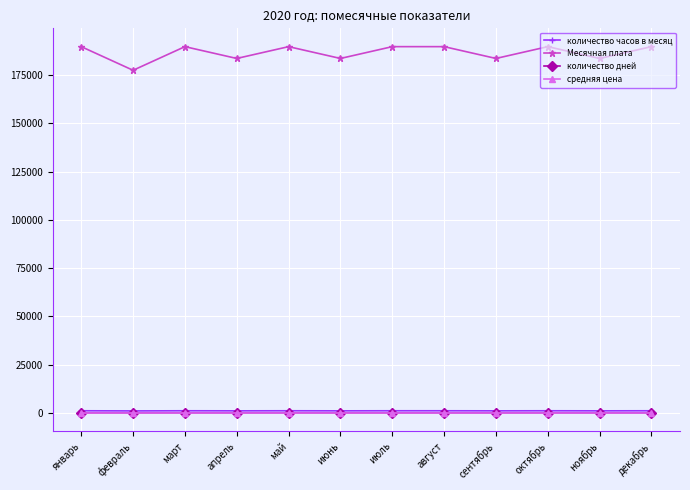

In Месячная плата, how many points are lower than both neighbors (excluding endpoints)?

5